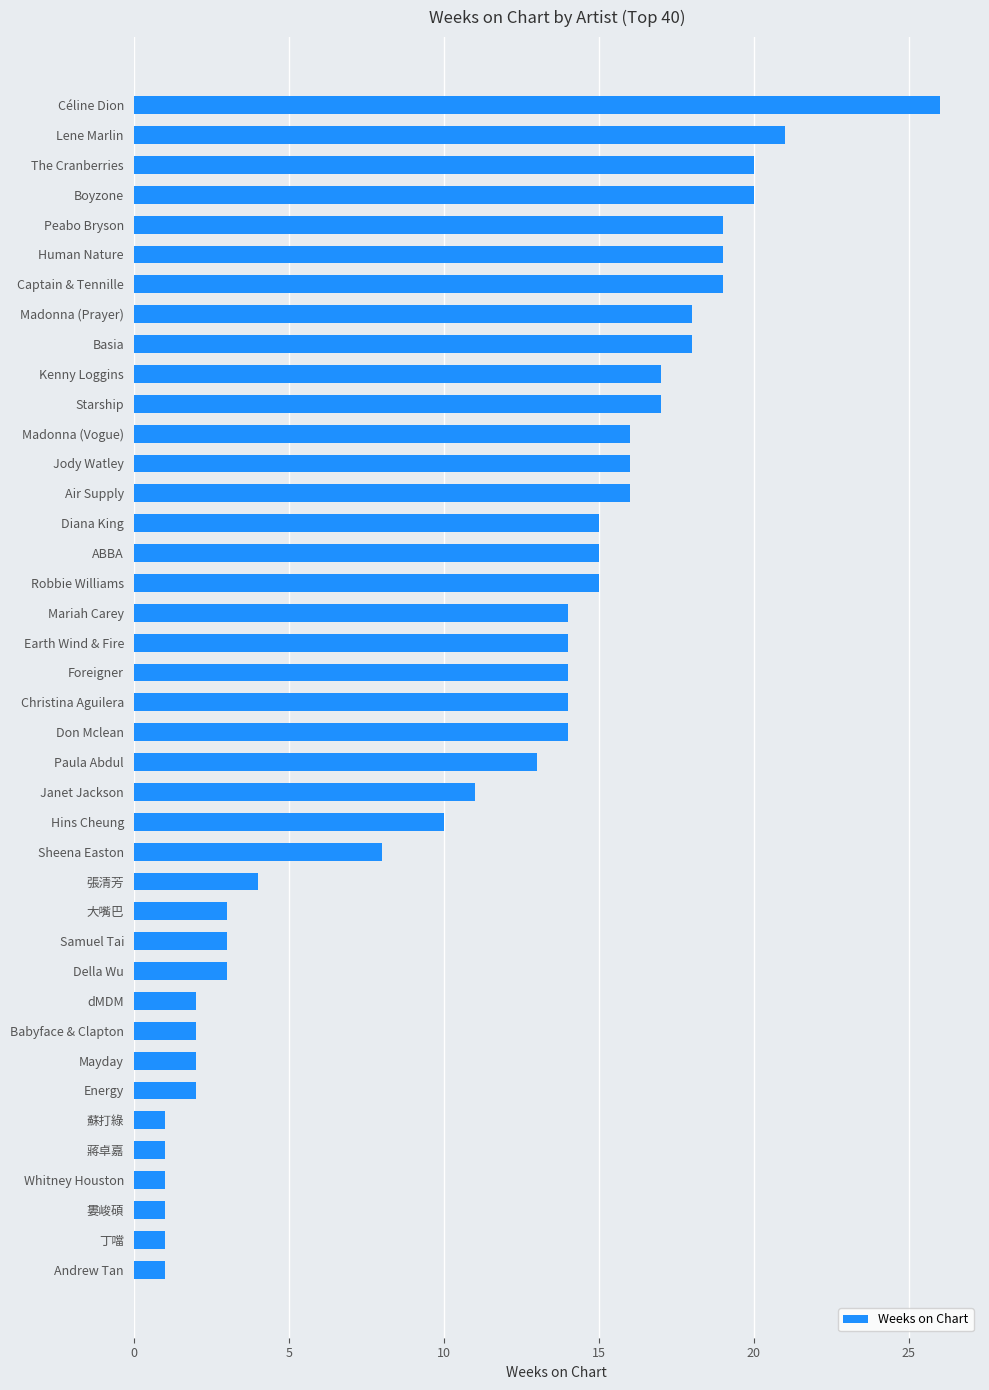

How many categories are shown in the chart?

40